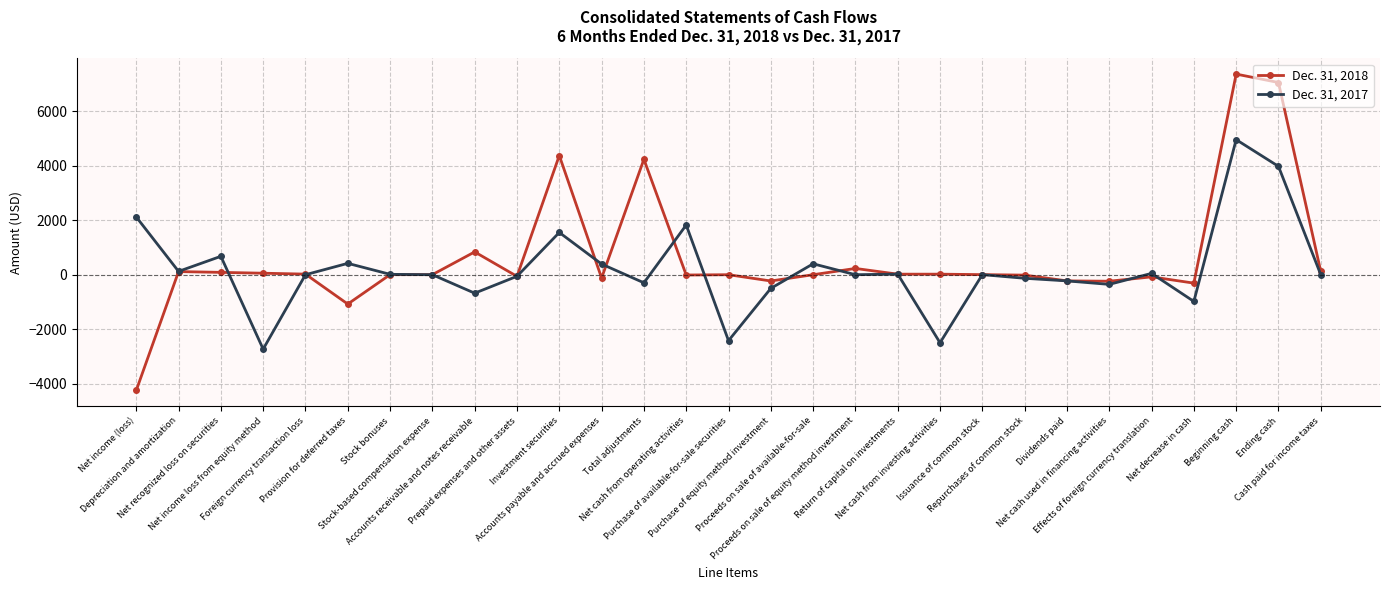

Where is Dec. 31, 2018 nearest to the value 1558?

Accounts receivable and notes receivable